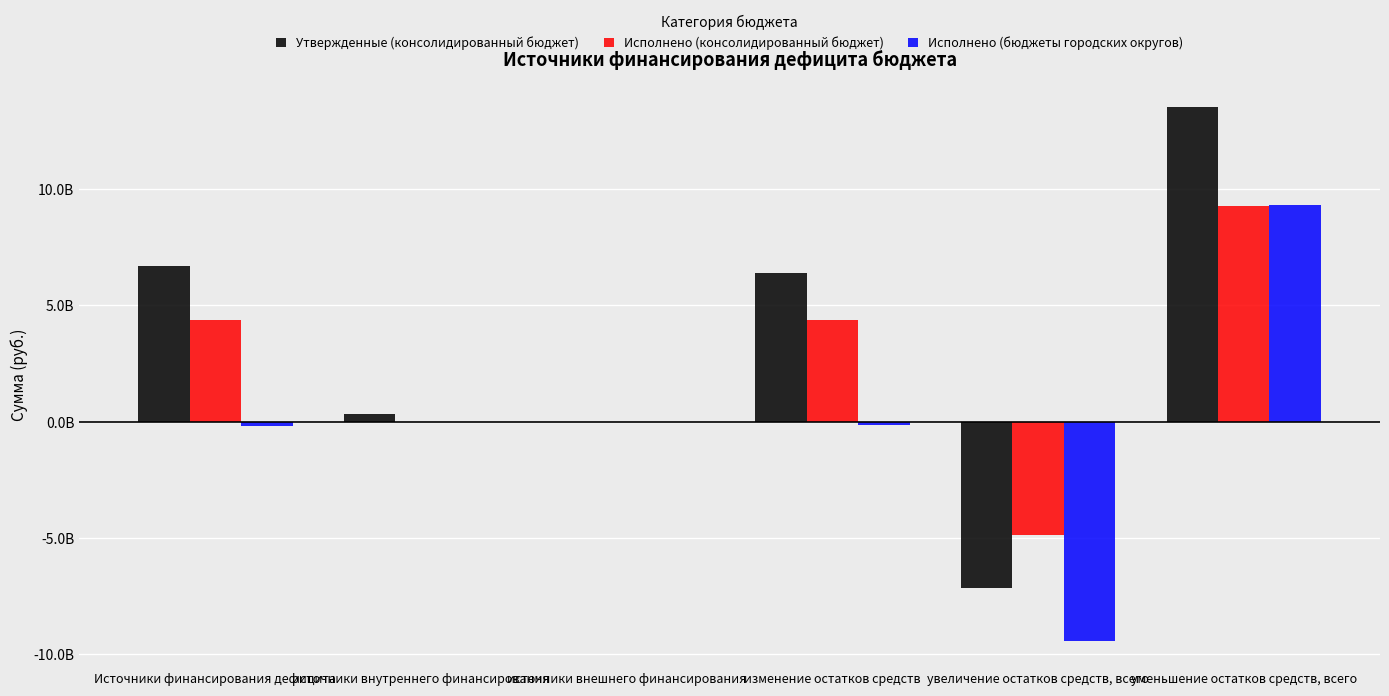

At which label is Исполнено (консолидированный бюджет) closest to 2187725679?

Источники финансирования дефицита